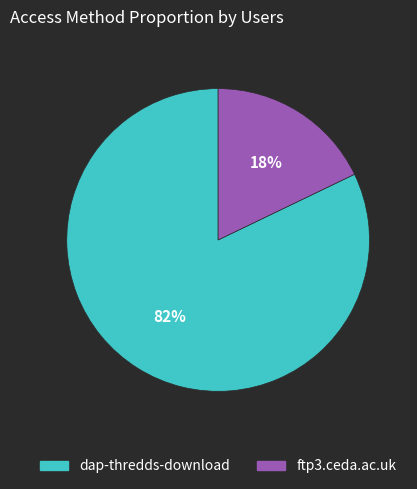

What is the smallest slice in the pie chart?

ftp3.ceda.ac.uk